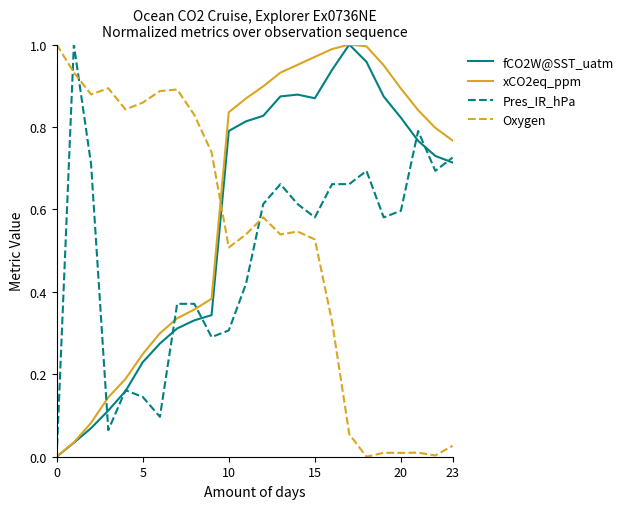

How many lines are shown in the chart?

4